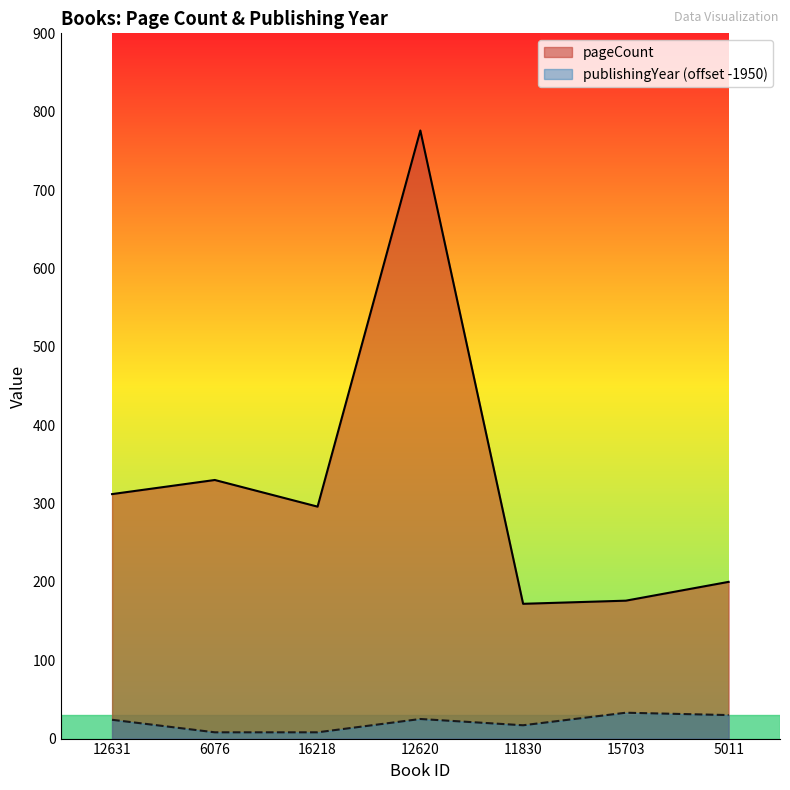

At which category does publishingYear reach its first local peak?

12620